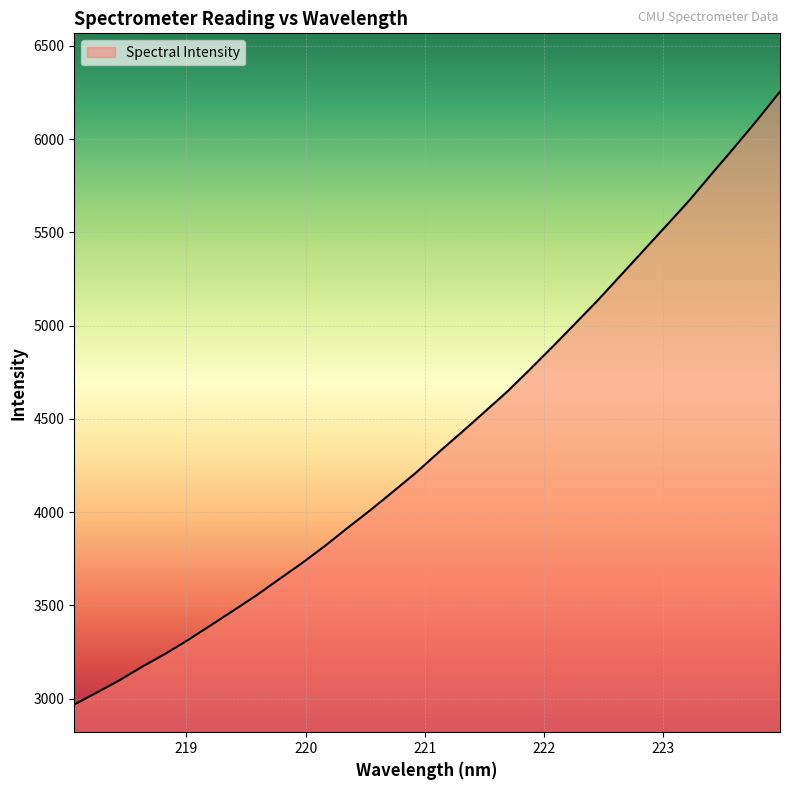

What is the difference between the maximum and minimum values?

3286.5